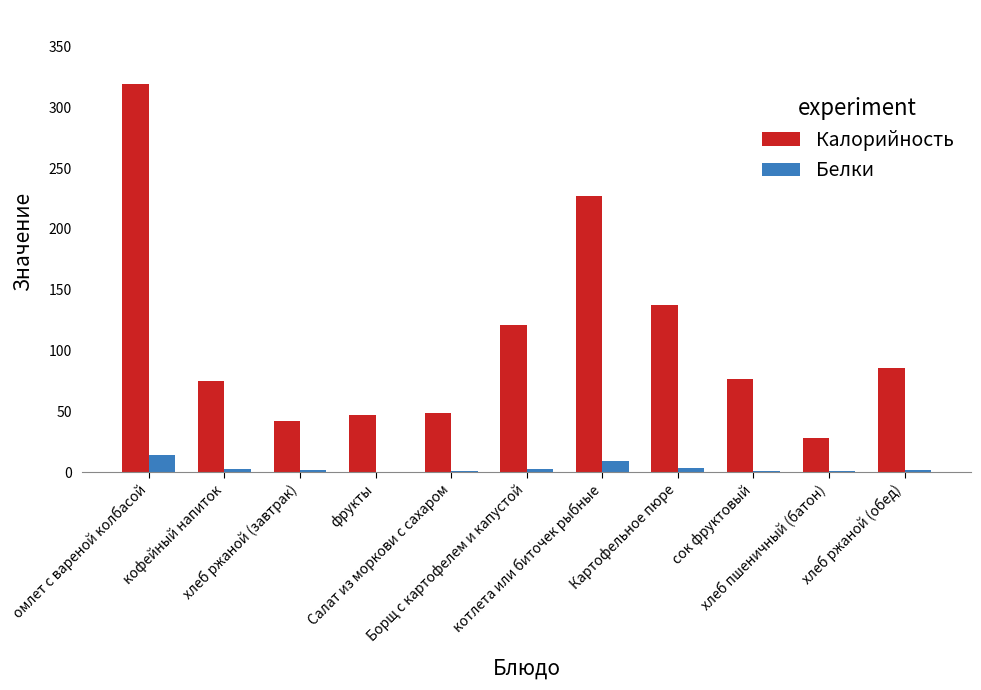

What is the sum of the Белки values at хлеб ржаной (обед) and Картофельное пюре?

4.6